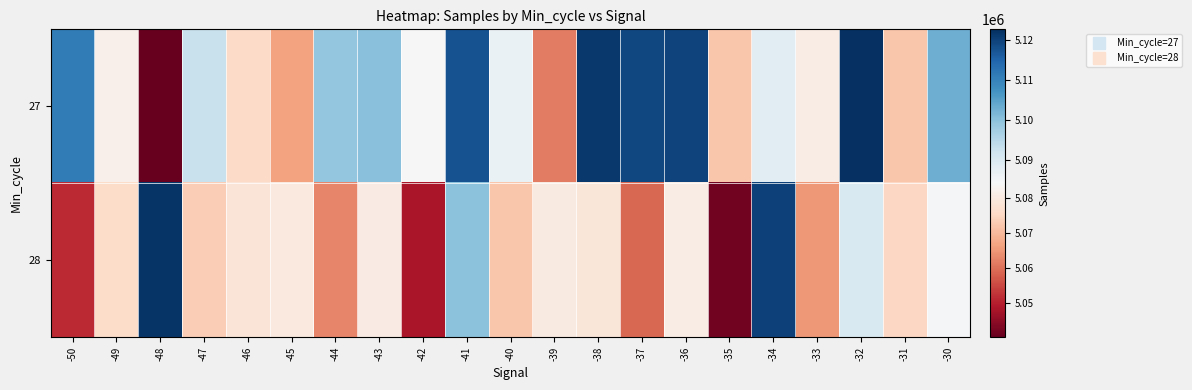

Rank the series at -38 from highest to lowest value.

27, 28